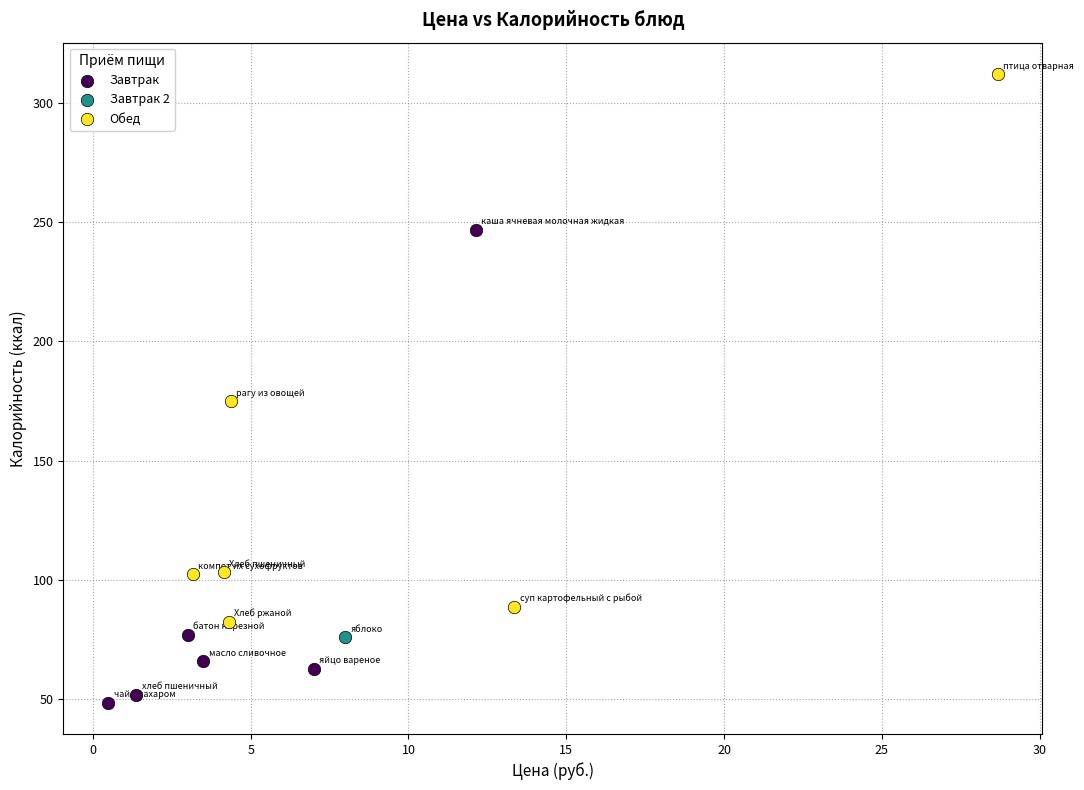

Which series reaches the minimum Y coordinate?

Завтрак